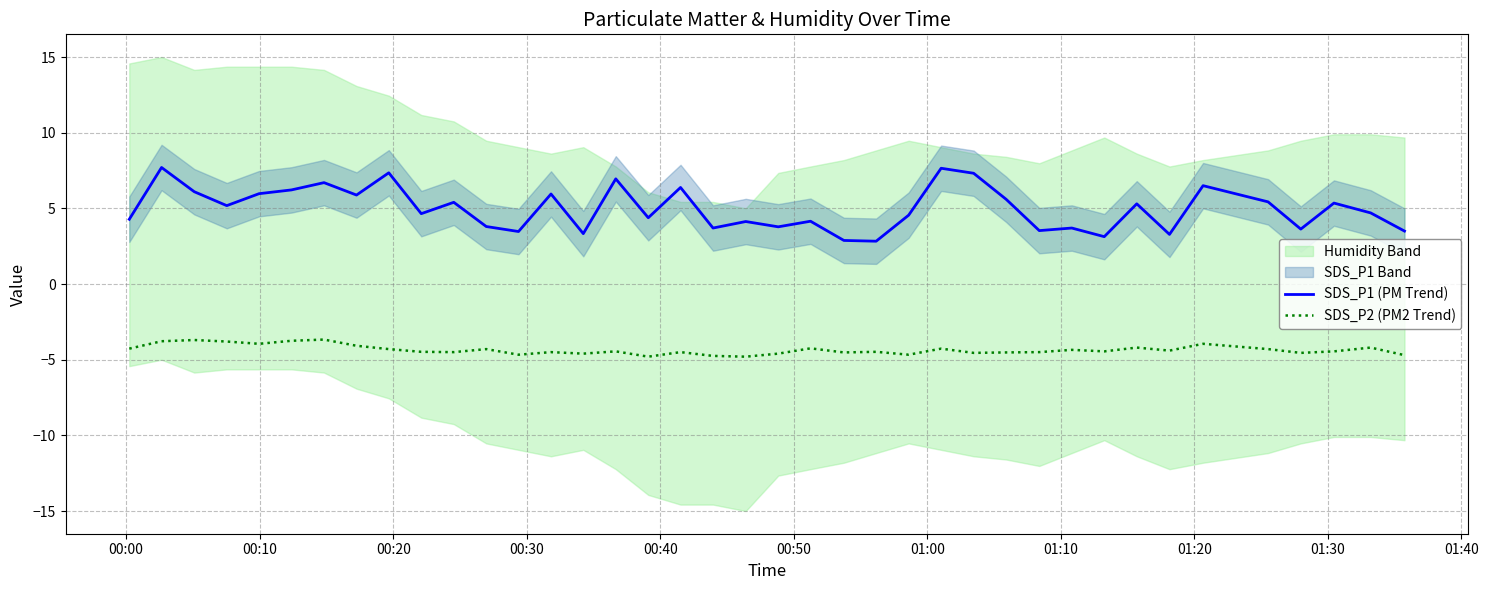

True or false: SDS_P1 (PM Trend) and SDS_P2 (PM2 Trend) cross at least once.

False